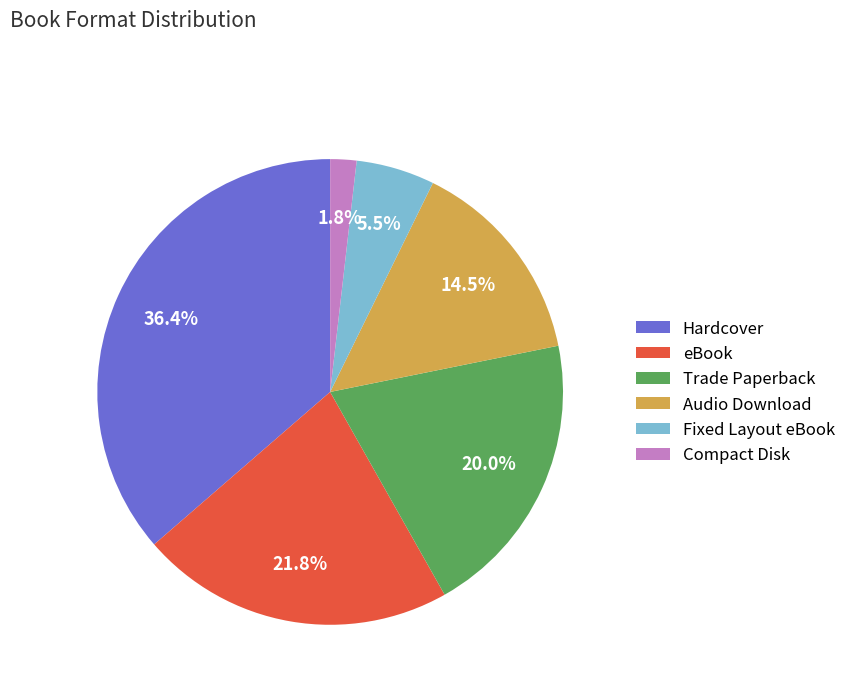

Is there any slice that represents more than half of the pie?

No